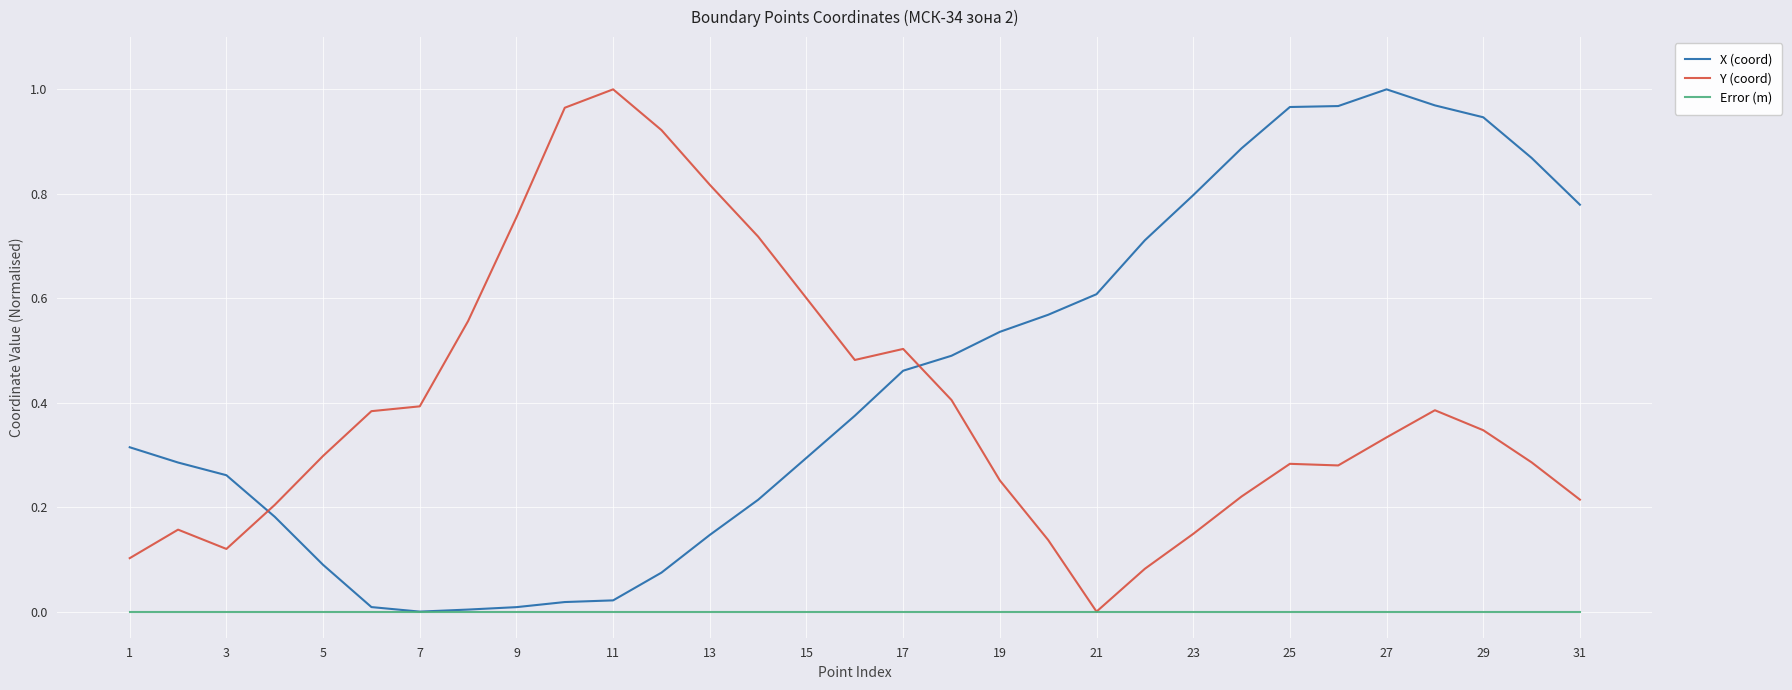

Which series ends up on top after the final intersection of Y (coord) and X (coord)?

X (coord)